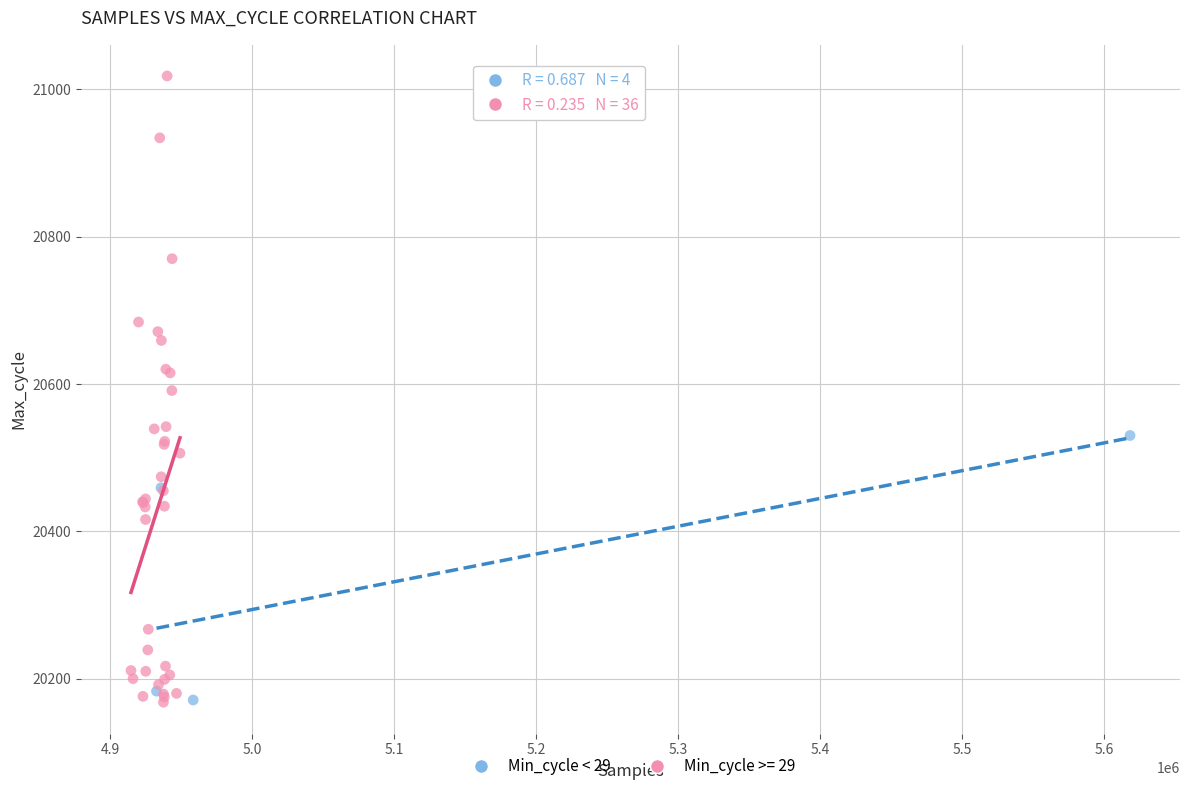

Which series contains the highest Y value?

Min_cycle >= 29